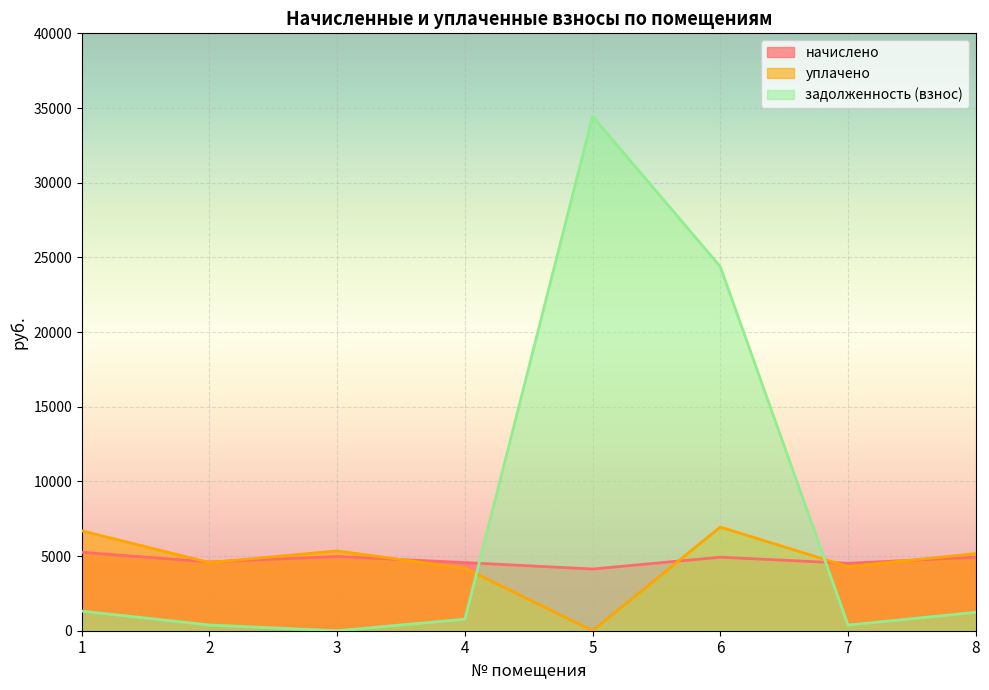

What is the total value across all series at 3?

10314.0